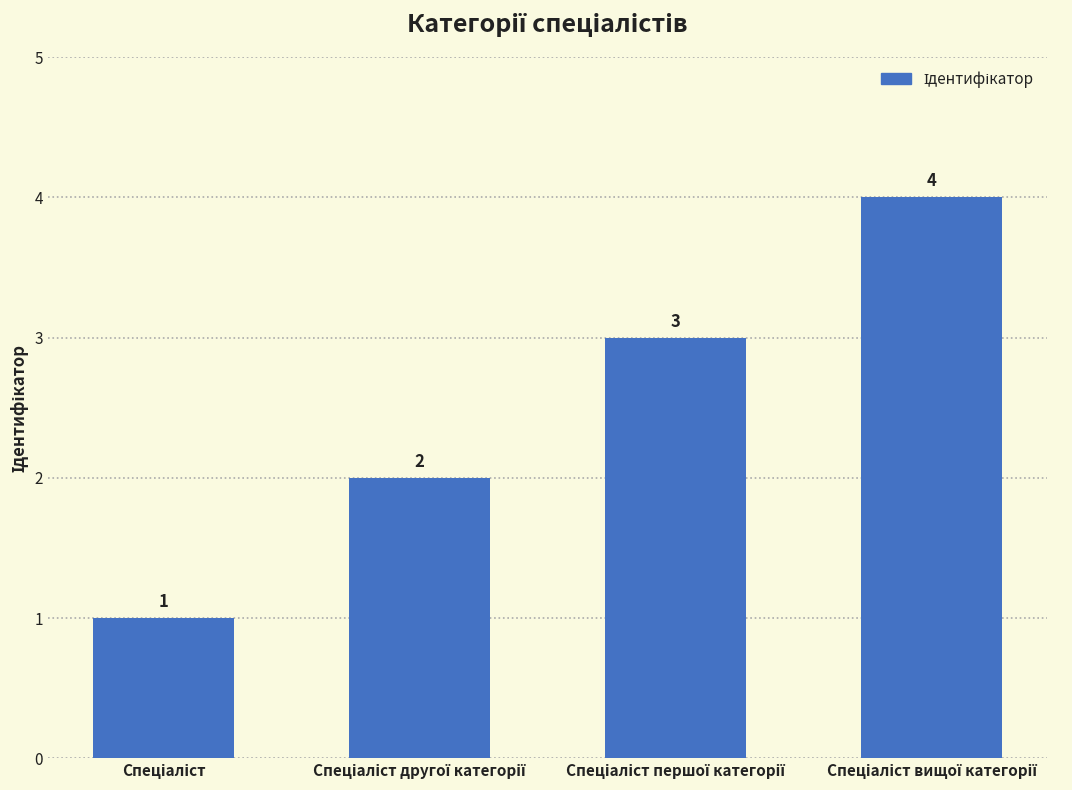

What is the value of the 1st bar from the left?

1